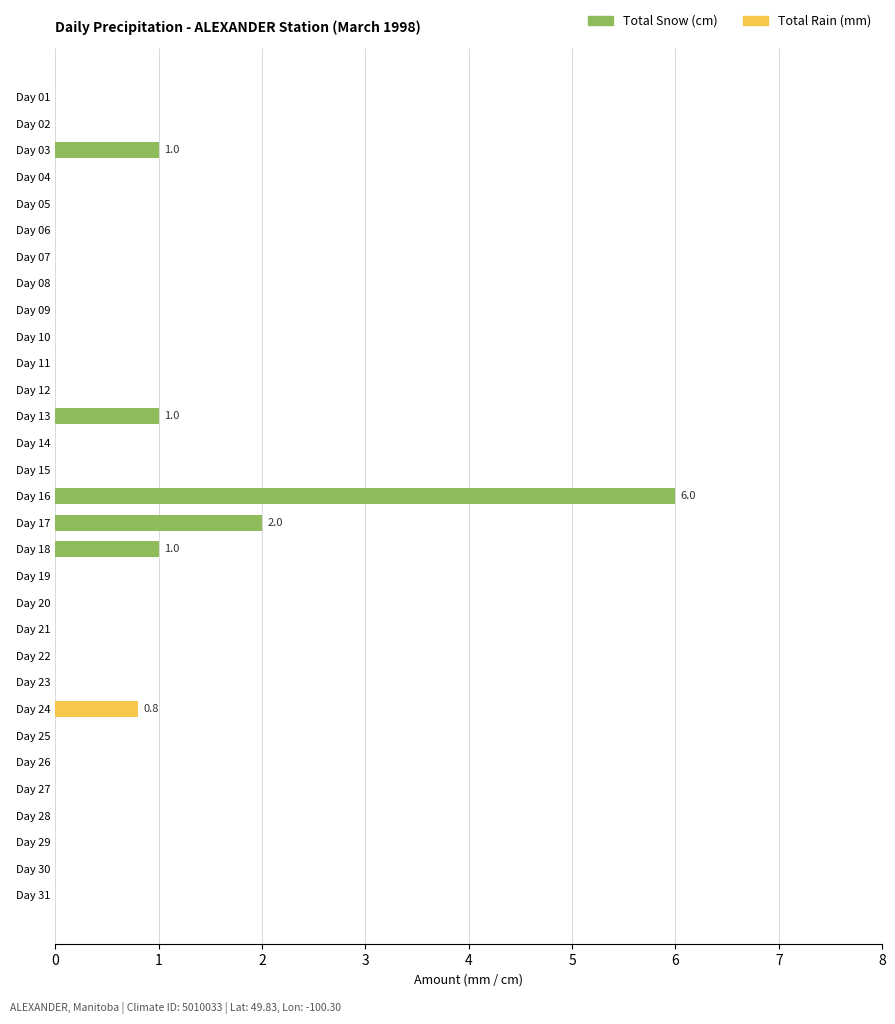

What is the highest value of the Total Snow (cm) series?

6.0